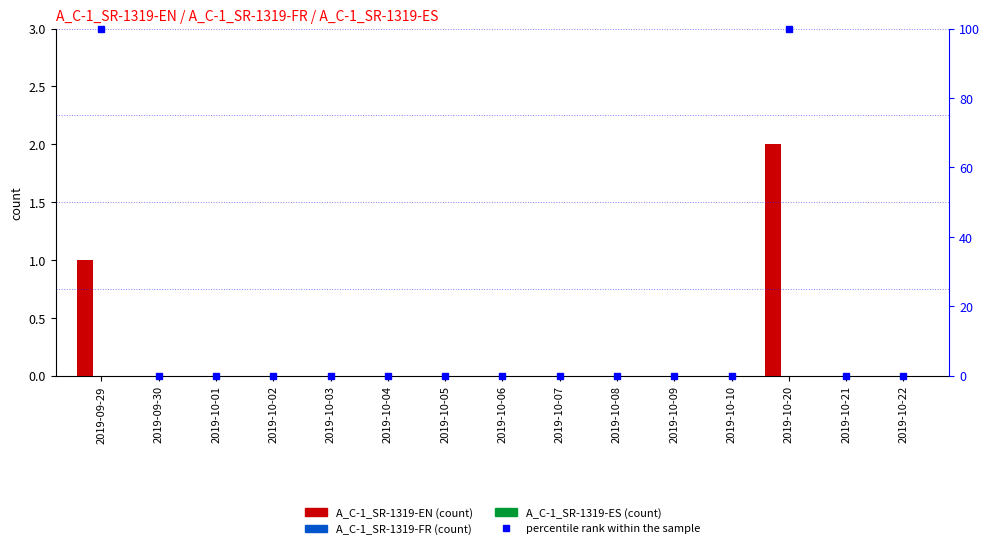

Which category has the lowest value across all series?

2019-09-30